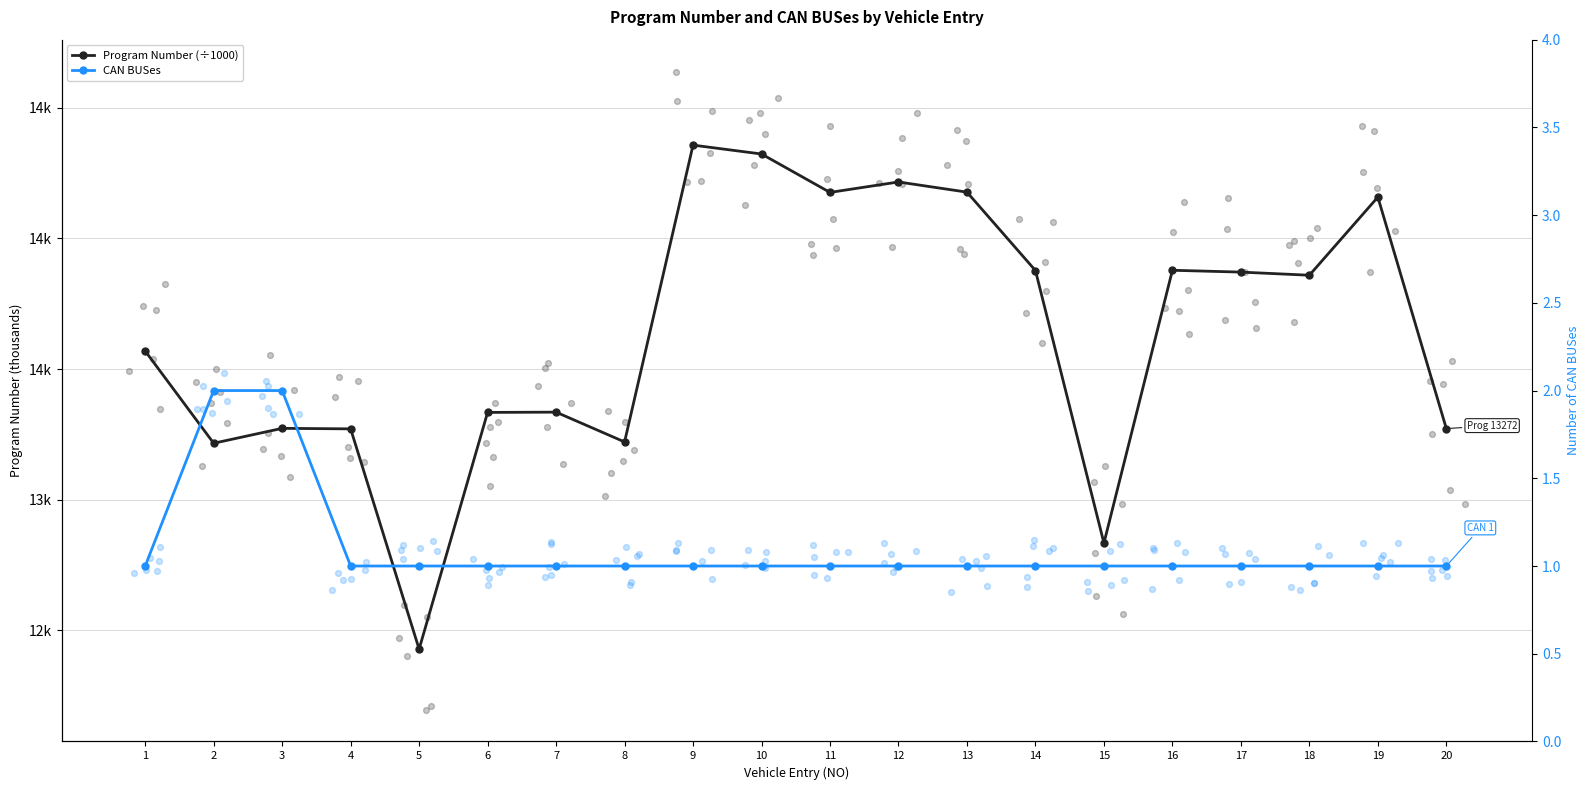

At how many categories does at least one series exceed 2?

20